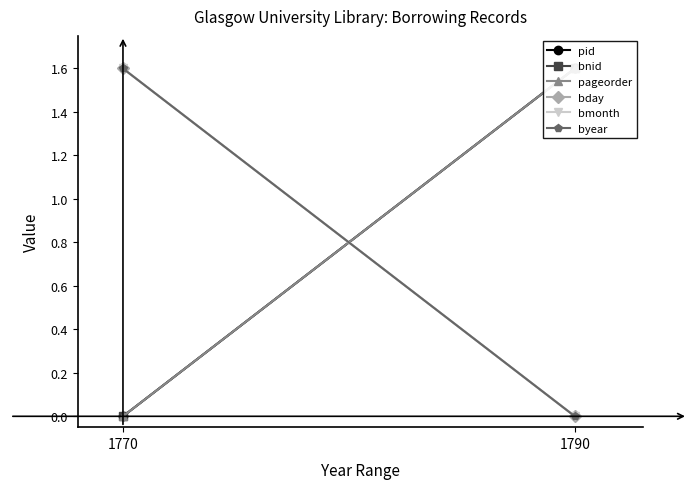

Reading right to left, list all the values displayed in this chart.

pid: 1.6	0.0
bnid: 1.6	0.0
pageorder: 1.6	0.0
bday: 0.0	1.6
bmonth: 0.0	1.6
byear: 0.0	1.6